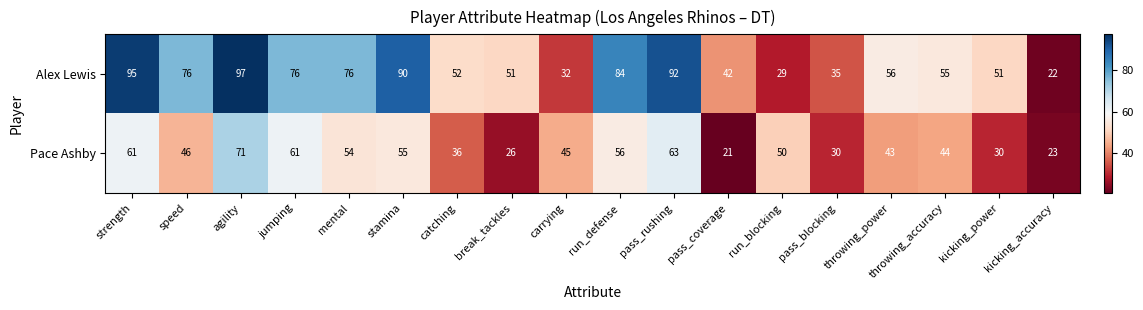

True or false: Alex Lewis has a value of 9 at run_blocking.

False